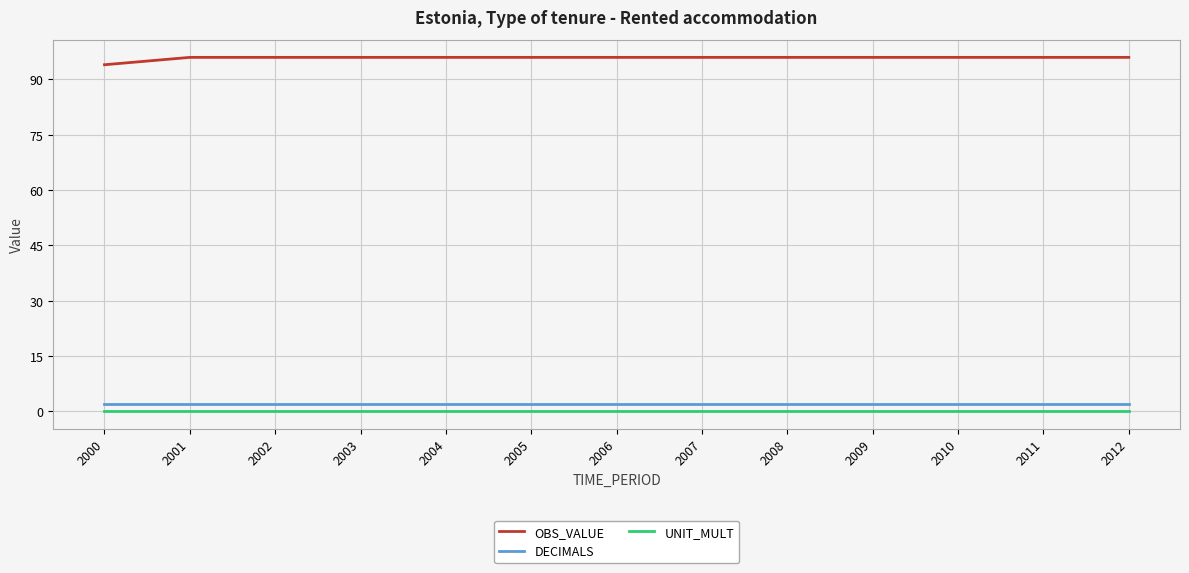

Reading left to right, list all the values displayed in this chart.

OBS_VALUE: 2000=94	2001=96	2002=96	2003=96	2004=96	2005=96	2006=96	2007=96	2008=96	2009=96	2010=96	2011=96	2012=96
DECIMALS: 2000=2	2001=2	2002=2	2003=2	2004=2	2005=2	2006=2	2007=2	2008=2	2009=2	2010=2	2011=2	2012=2
UNIT_MULT: 2000=0	2001=0	2002=0	2003=0	2004=0	2005=0	2006=0	2007=0	2008=0	2009=0	2010=0	2011=0	2012=0